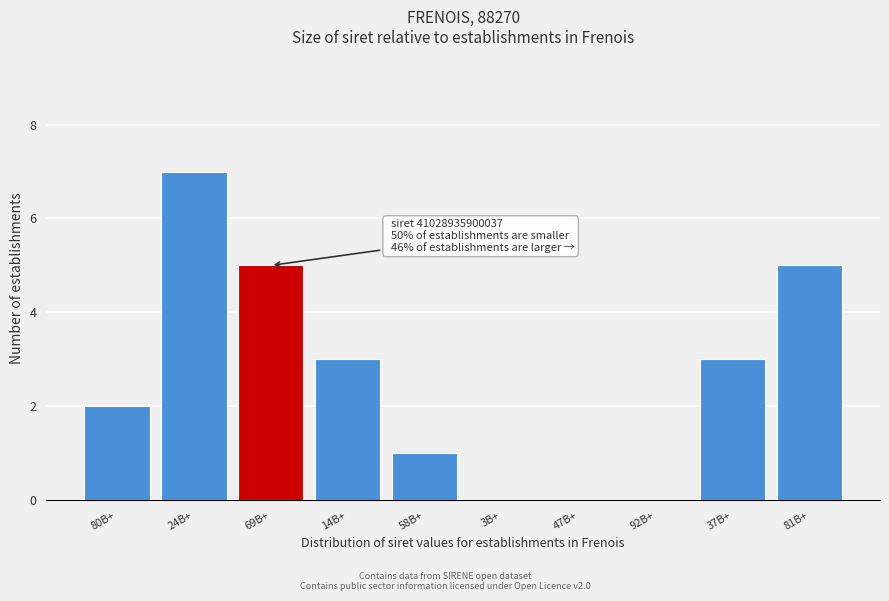

Reading left to right, list all the values displayed in this chart.

80B+=2	24B+=7	69B+=5	14B+=3	58B+=1	3B+=0	47B+=0	92B+=0	37B+=3	81B+=5